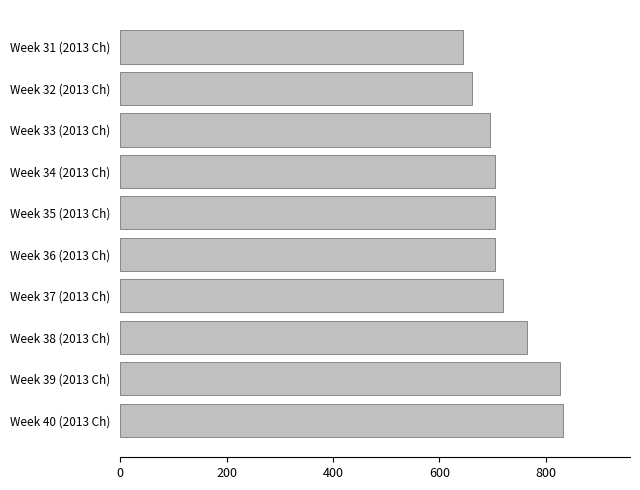

Are the bars horizontal?

Yes